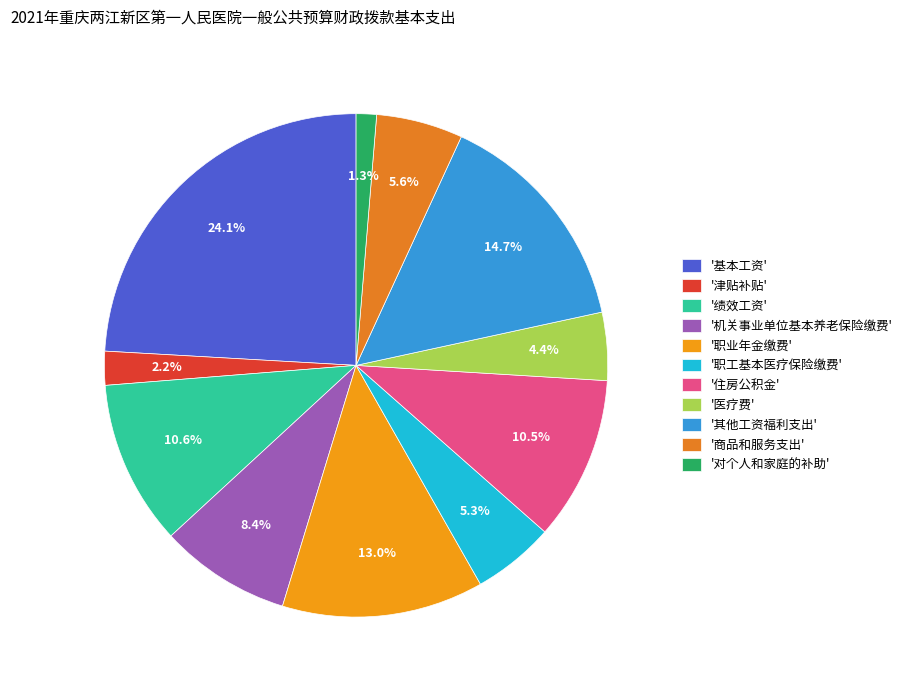

Is there any slice that represents more than half of the pie?

No